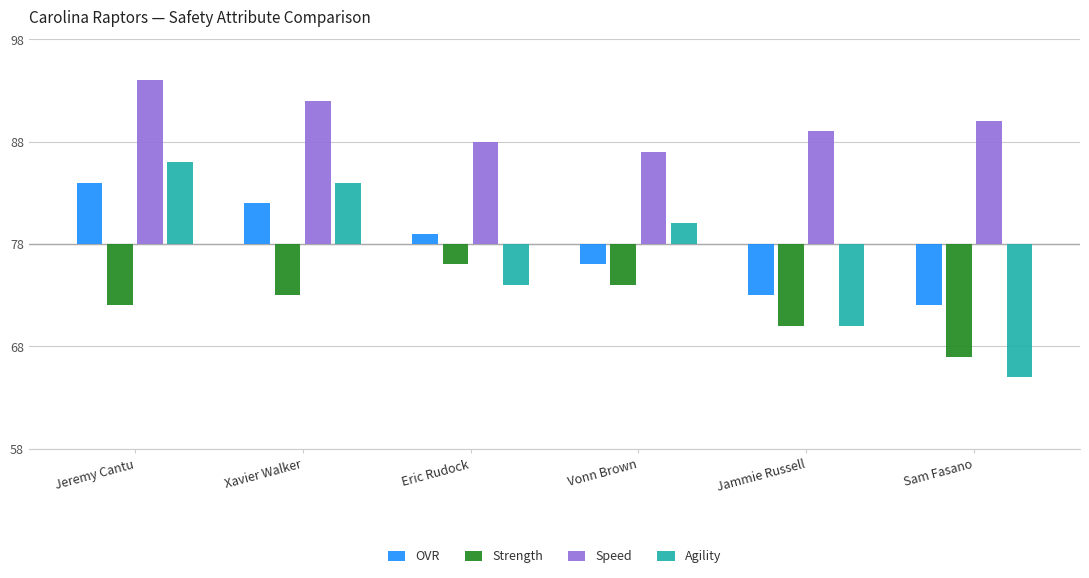

What are all the series names shown in the legend?

OVR, Strength, Speed, Agility